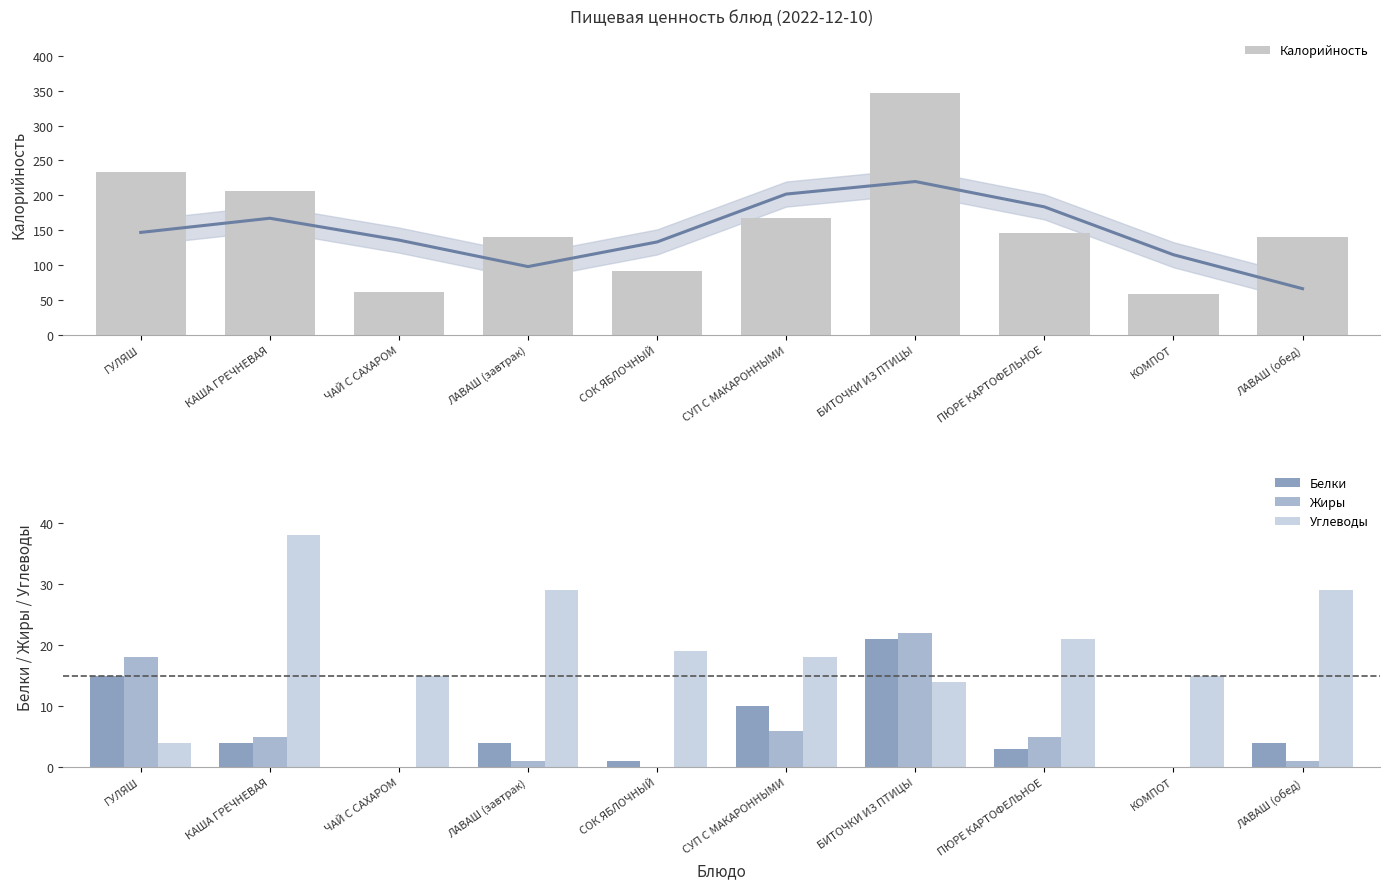

Which has a higher value, ПЮРЕ КАРТОФЕЛЬНОЕ or ЧАЙ С САХАРОМ?

ПЮРЕ КАРТОФЕЛЬНОЕ